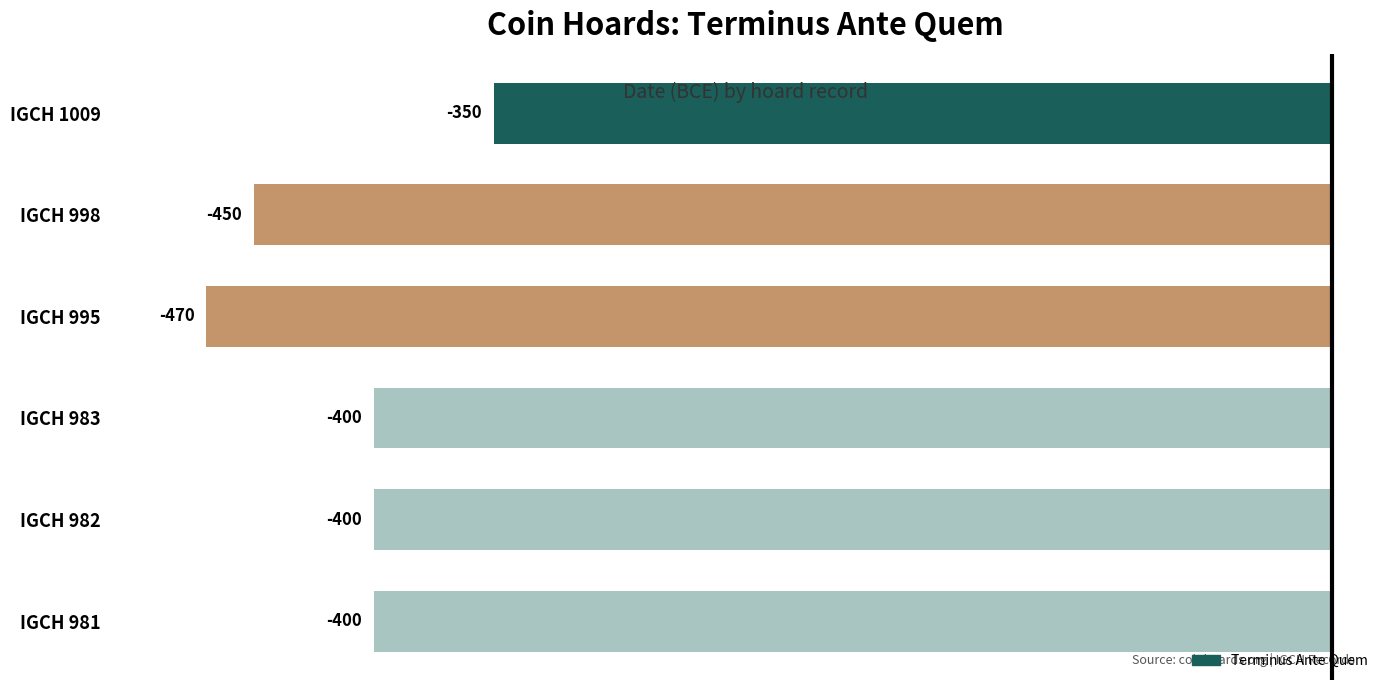

What is the change in value from IGCH 981 to IGCH 1009?

+50